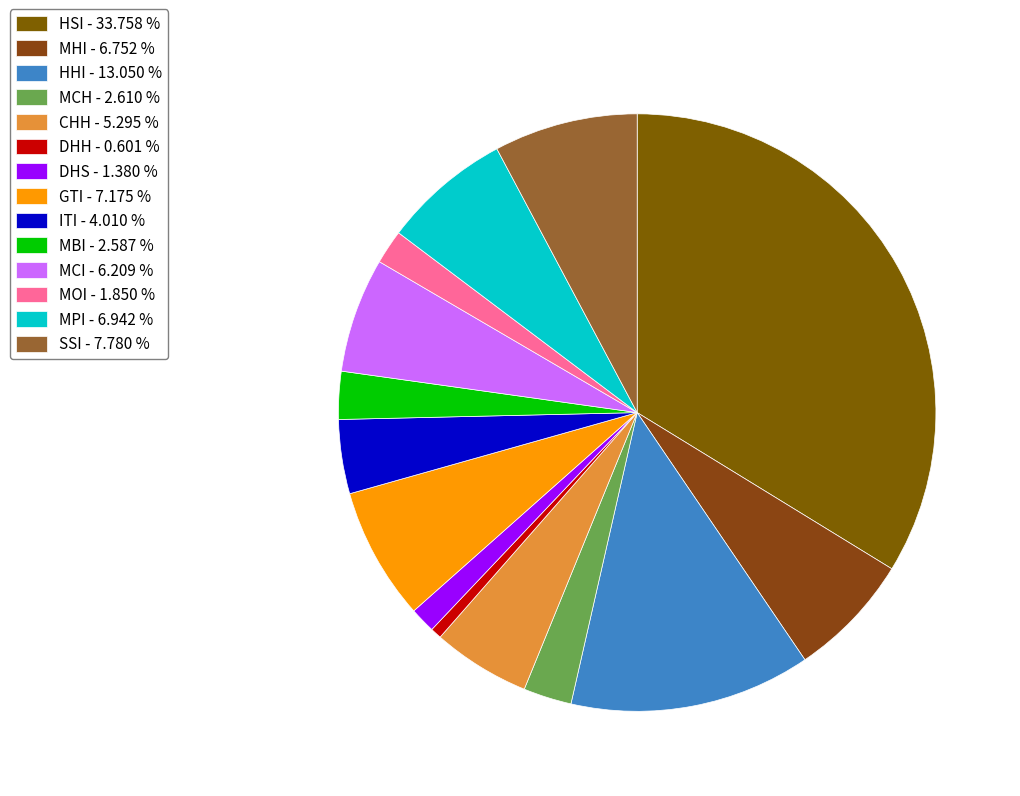

Is there any slice that represents more than half of the pie?

No